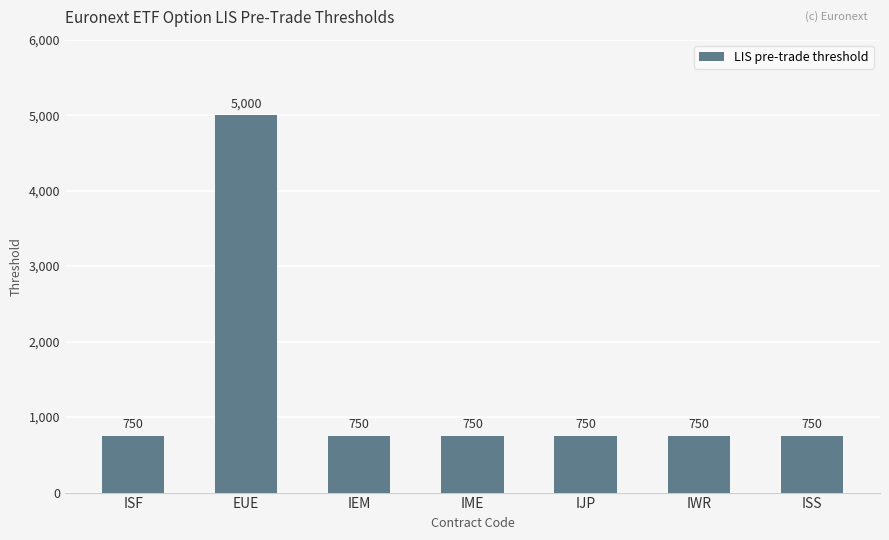

At which category does the chart reach its peak across all series?

EUE